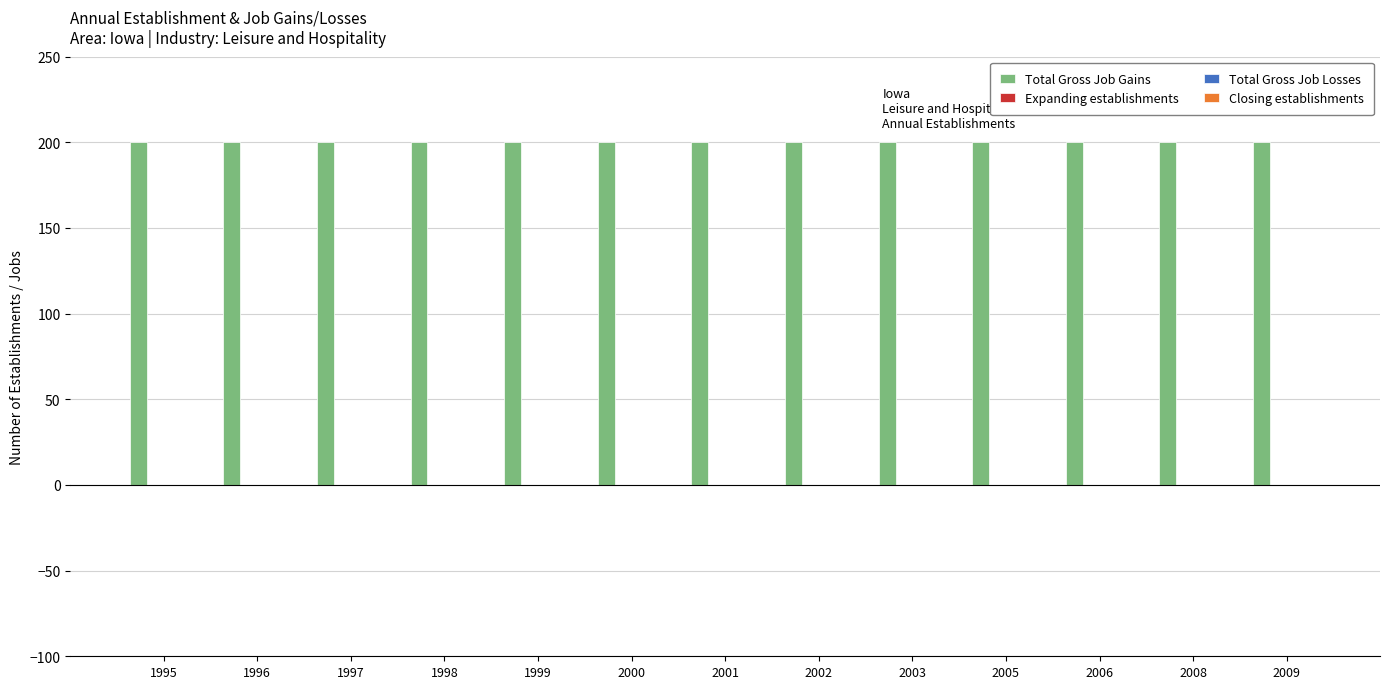

Reading right to left, transcribe all the data shown in this chart.

Total Gross Job Gains: 2009=200	2008=200	2006=200	2005=200	2003=200	2002=200	2001=200	2000=200	1999=200	1998=200	1997=200	1996=200	1995=200
Expanding establishments: 2009=0	2008=0	2006=0	2005=0	2003=0	2002=0	2001=0	2000=0	1999=0	1998=0	1997=0	1996=0	1995=0
Total Gross Job Losses: 2009=0	2008=0	2006=0	2005=0	2003=0	2002=0	2001=0	2000=0	1999=0	1998=0	1997=0	1996=0	1995=0
Closing establishments: 2009=0	2008=0	2006=0	2005=0	2003=0	2002=0	2001=0	2000=0	1999=0	1998=0	1997=0	1996=0	1995=0